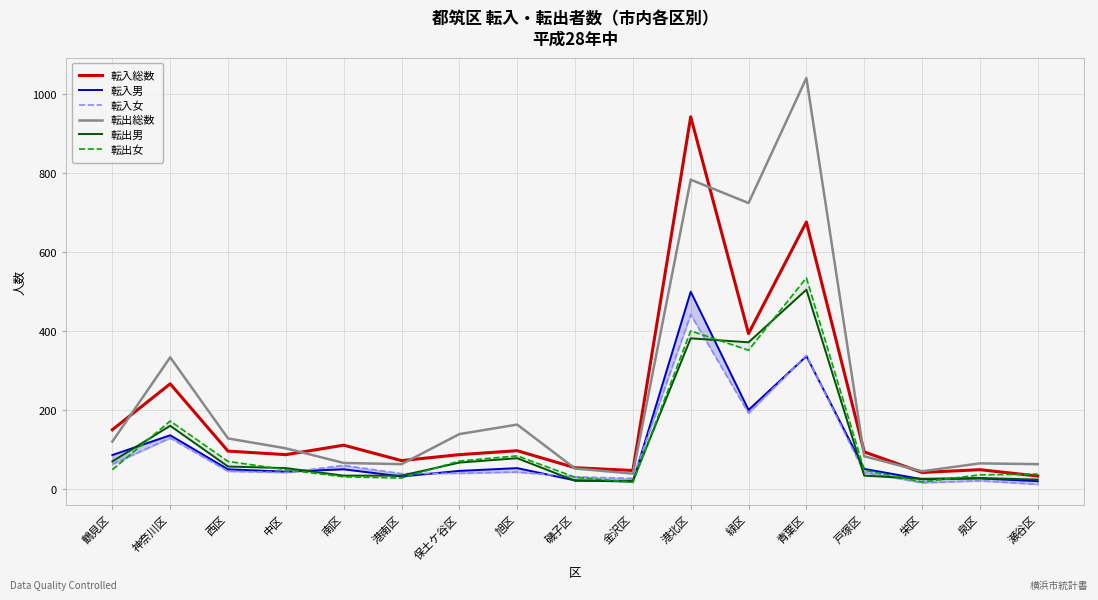

Which series has the widest spread of values?

転出総数